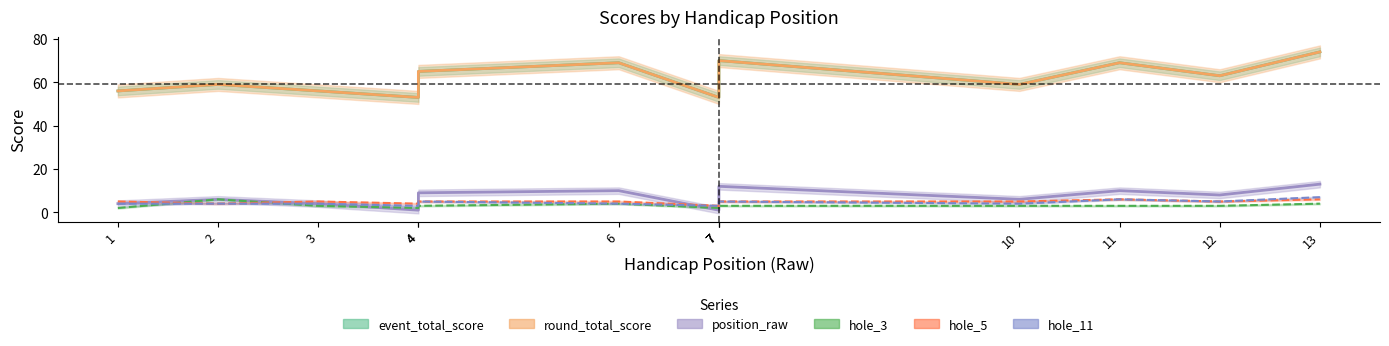

Does the chart display data point markers on the line(s)?

No